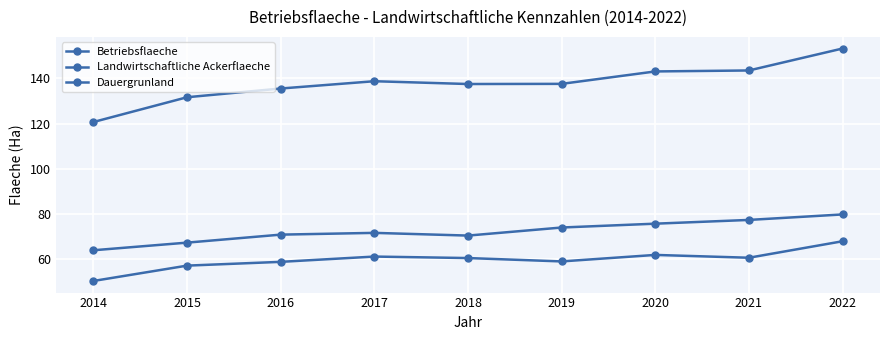

True or false: Dauergrunland and Betriebsflaeche intersect in this chart.

False